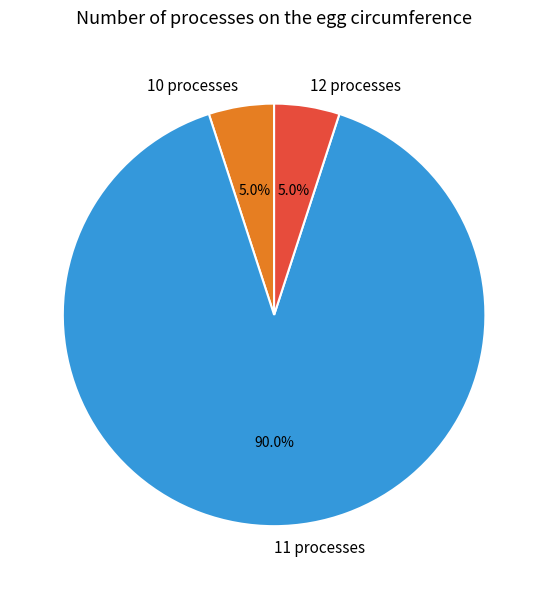

How much of the chart is everything except 11 processes?

10.0%